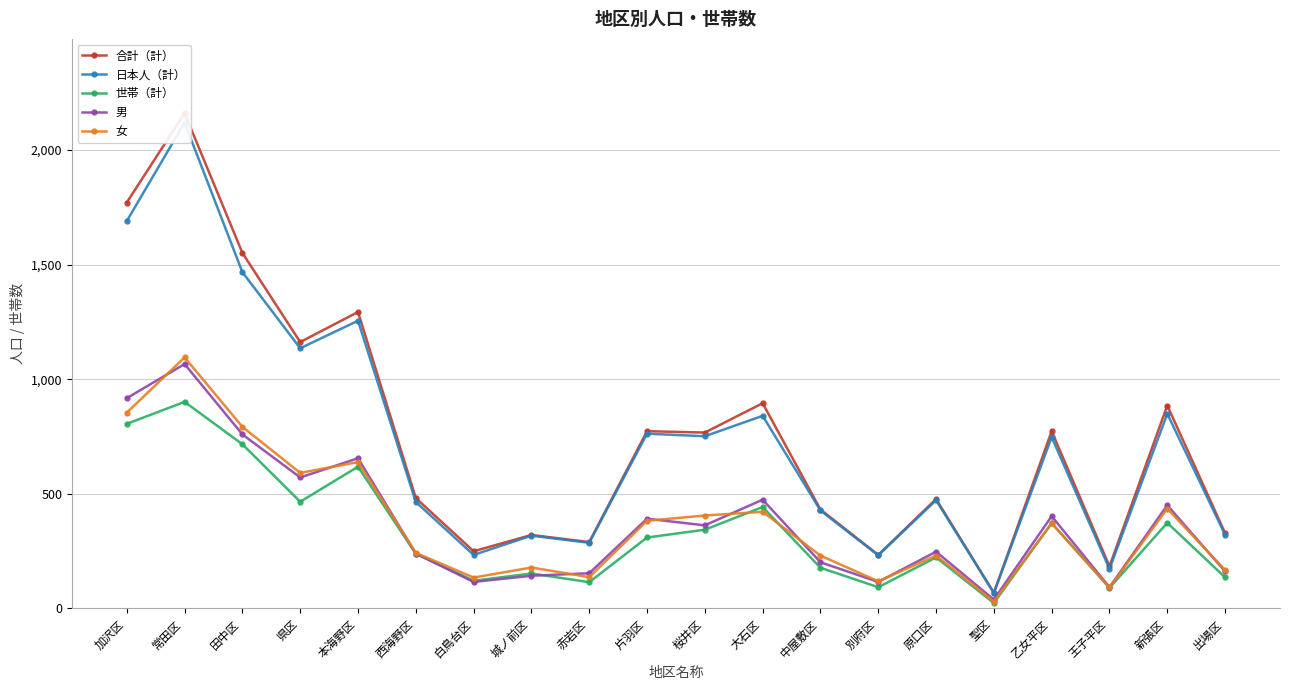

What are all the series names shown in the legend?

合計（計）, 日本人（計）, 世帯（計）, 男, 女